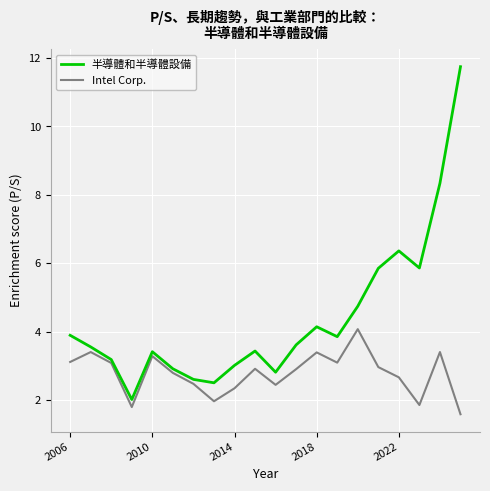

True or false: 半導體和半導體設備 and Intel Corp. cross at least once.

False